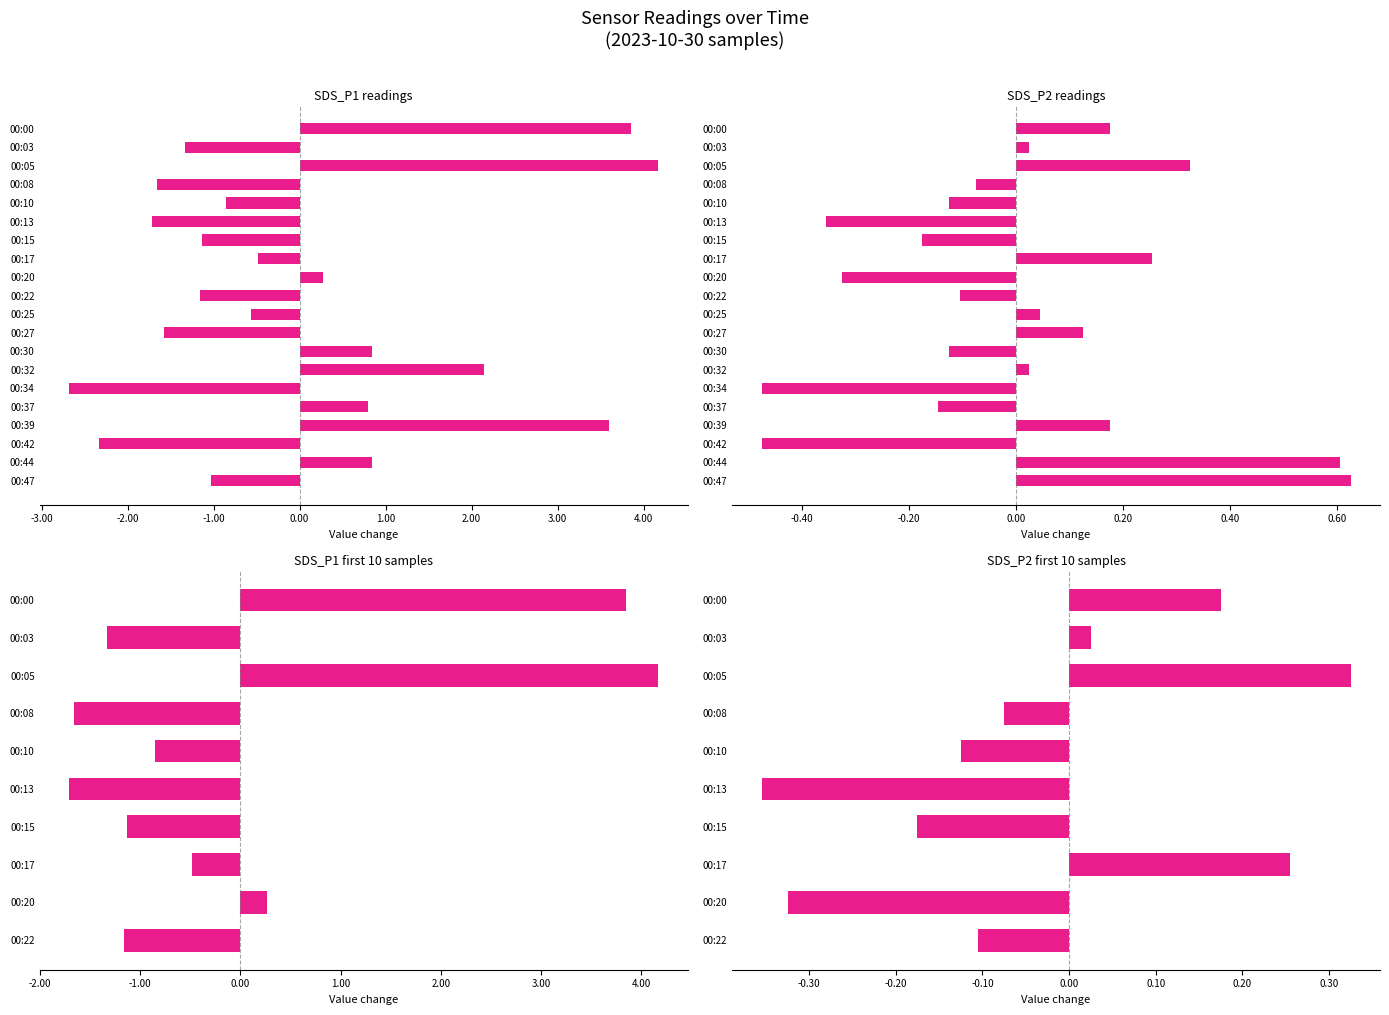

Reading left to right, what are all the values shown in this chart?

SDS_P1: 3.8	-1.3	4.2	-1.7	-0.9	-1.7	-1.1	-0.5	0.3	-1.2	-0.6	-1.6	0.8	2.1	-2.7	0.8	3.6	-2.3	0.8	-1.0
SDS_P2: 0.2	0.0	0.3	-0.1	-0.1	-0.4	-0.2	0.3	-0.3	-0.1	0.0	0.1	-0.1	0.0	-0.5	-0.1	0.2	-0.5	0.6	0.6